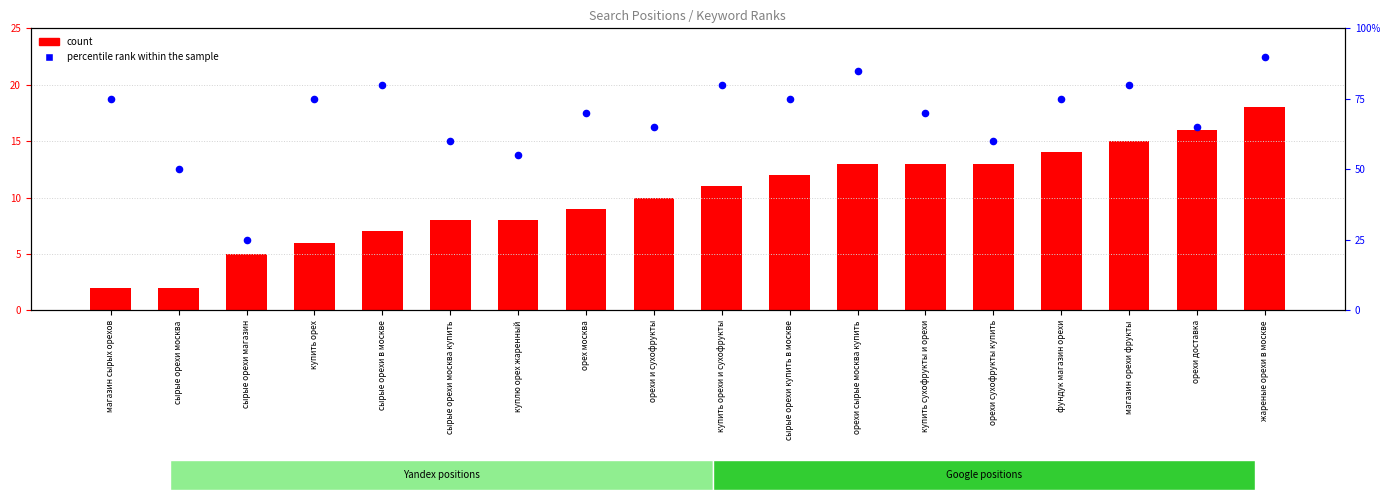

Which series has the largest total across all categories?

percentile rank within the sample